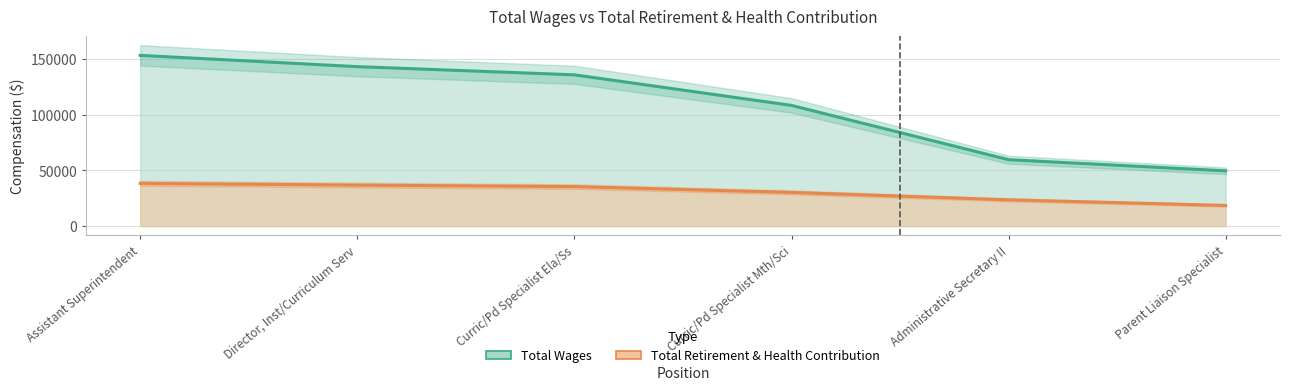

Is the value of Total Retirement & Health Contribution at Curric/Pd Specialist Mth/Sci greater than the value of Total Wages at Curric/Pd Specialist Ela/Ss?

No